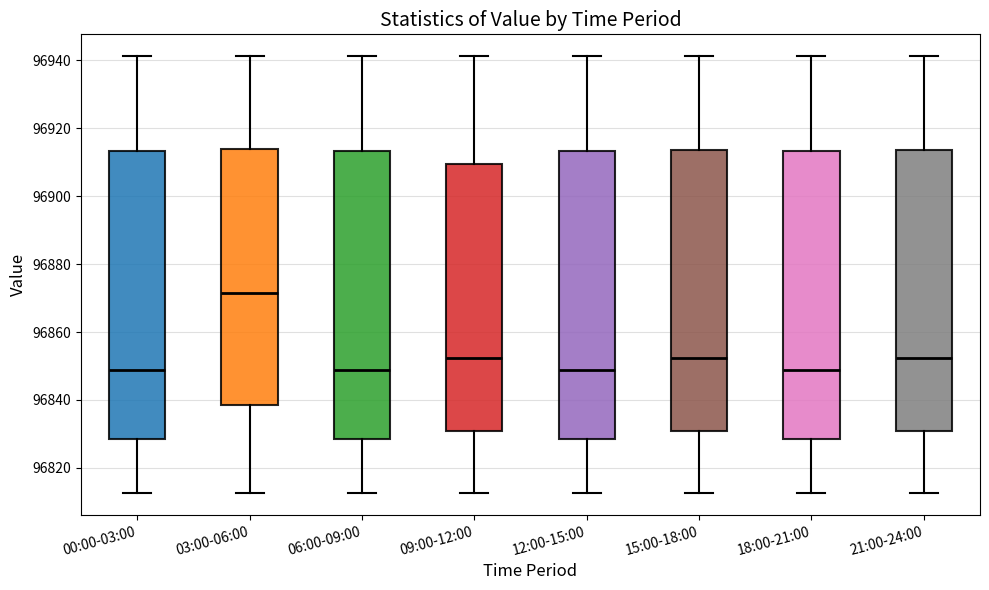

Where is the lower edge of the box for 03:00-06:00 on the y-axis? The values are not printed on the chart, so give them approximately, as read against the axis.

96838